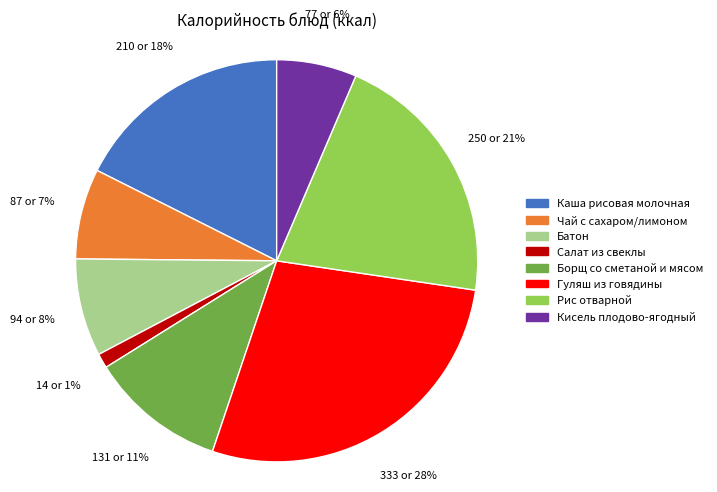

To the nearest percent, what is the difference between the largest and smallest slice percentages?

27%